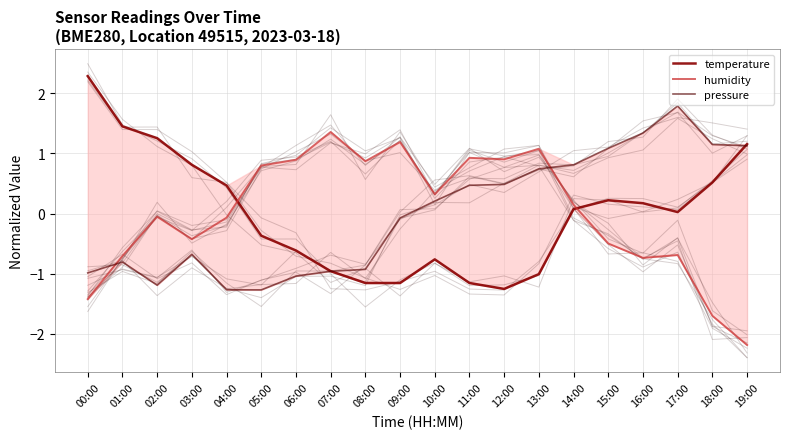

At which category is the sum across all series the highest?

17:00